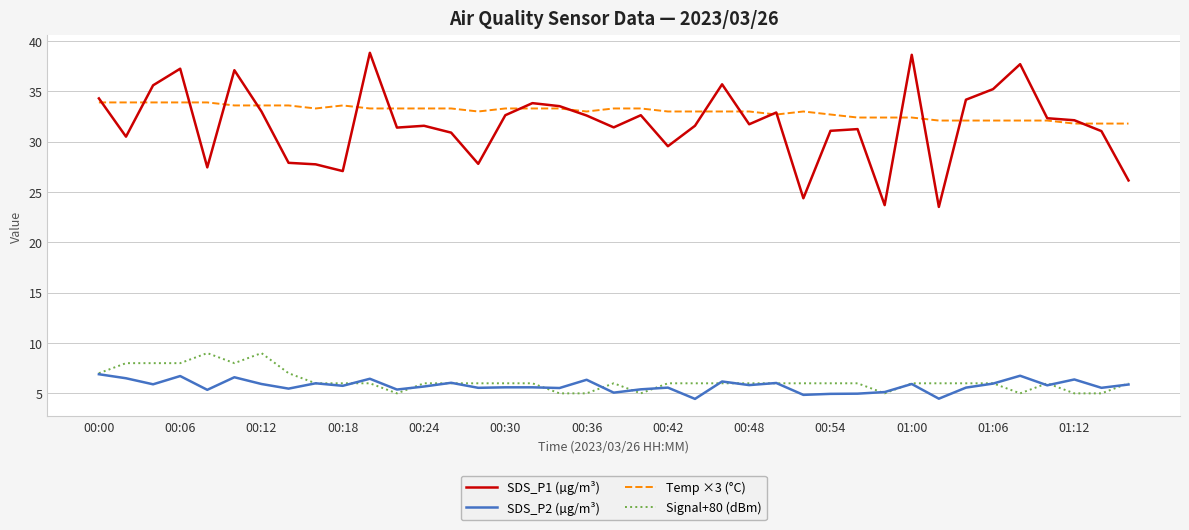

Which series has the widest spread of values?

SDS_P1 (µg/m³)